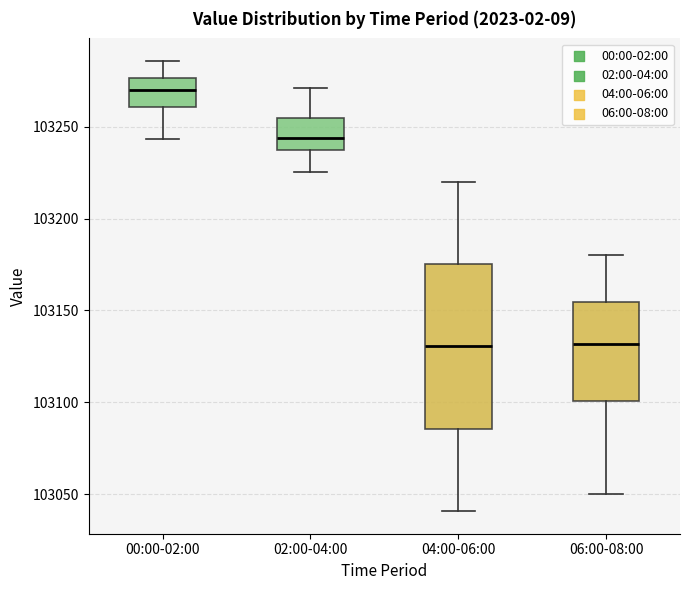

Reading left to right, read every box against the y-axis: the position of its median line, the range the box covers, and the ends of its whiskers. The values are not printed on the chart, so give them approximately, as read against the axis.

00:00-02:00: median 103270, box 103260 to 103275, whiskers 103245 to 103285
02:00-04:00: median 103245, box 103235 to 103255, whiskers 103225 to 103270
04:00-06:00: median 103130, box 103085 to 103175, whiskers 103040 to 103220
06:00-08:00: median 103130, box 103100 to 103155, whiskers 103050 to 103180